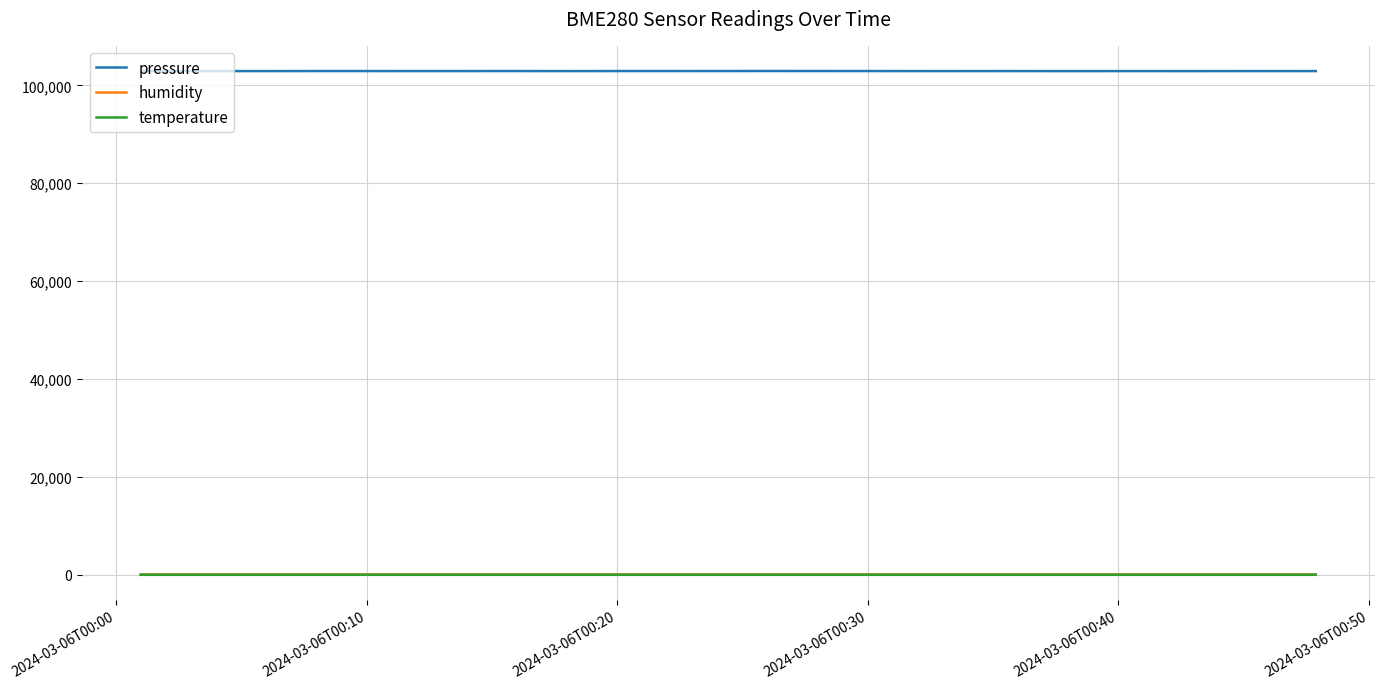

What is the smallest value displayed?

-2.1